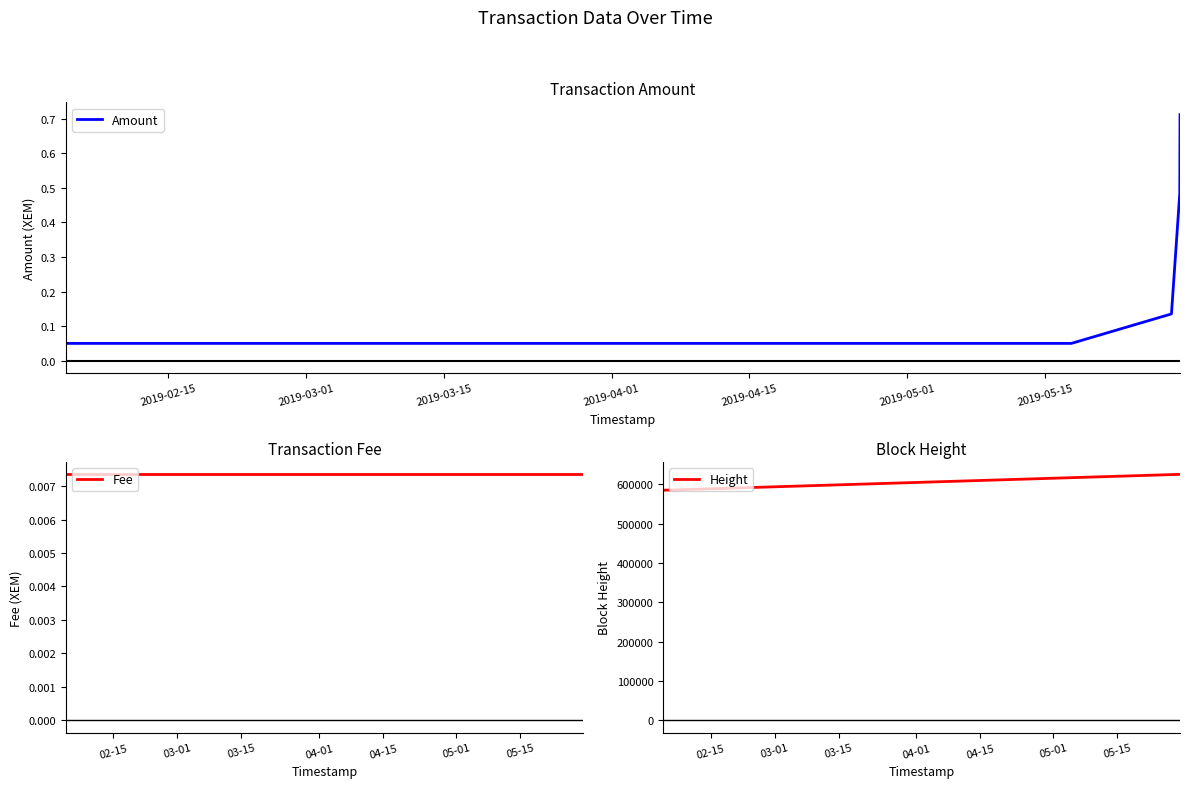

What is the value of the Amount point at the 1st from the left?

0.1